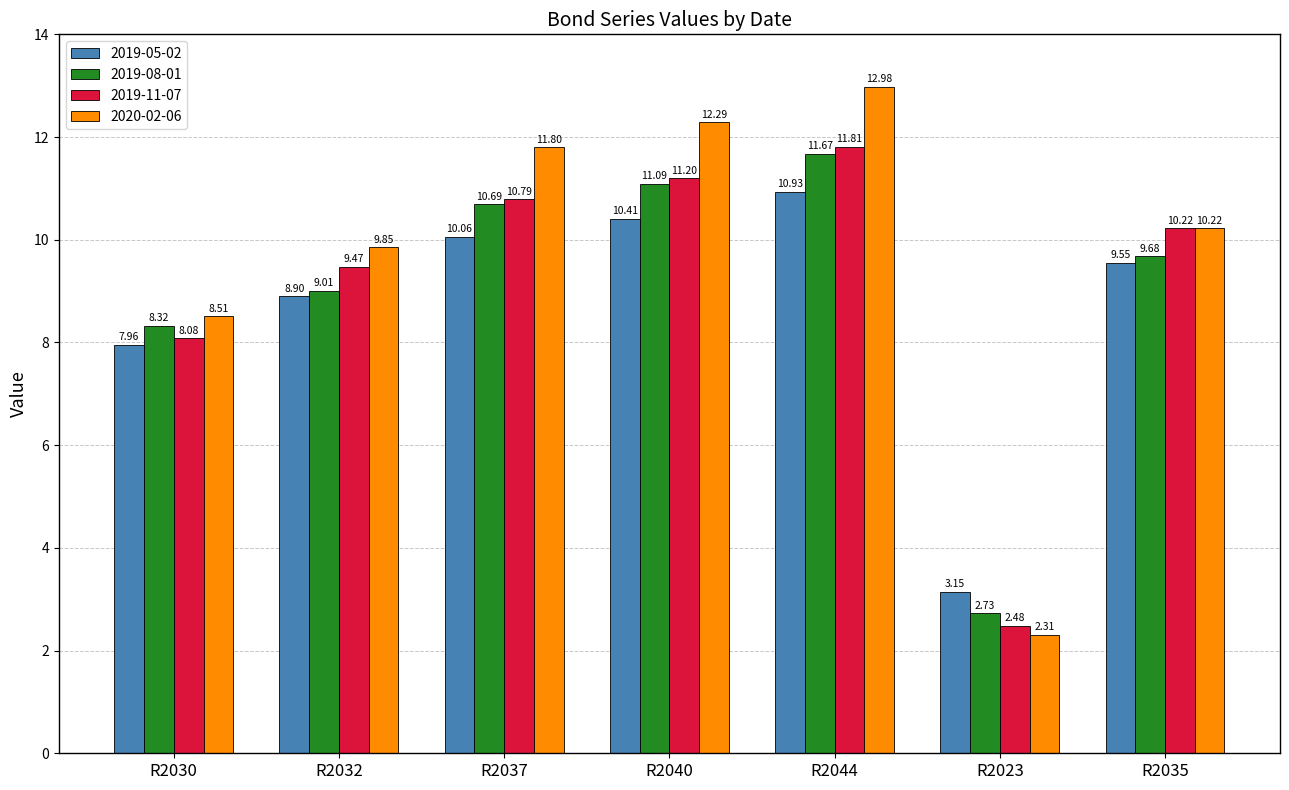

What is the difference between the maximum and minimum values in the 2019-11-07 series?

9.3